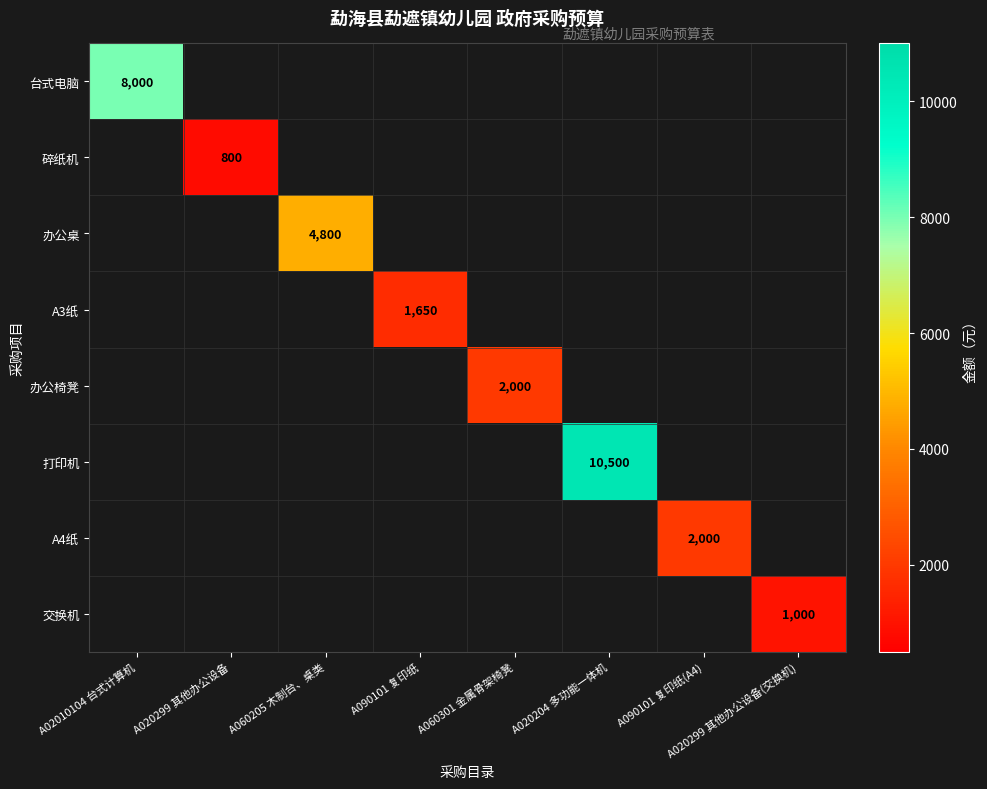

Is it true that 台式电脑 equals 8000 at A02010104 台式计算机?

True